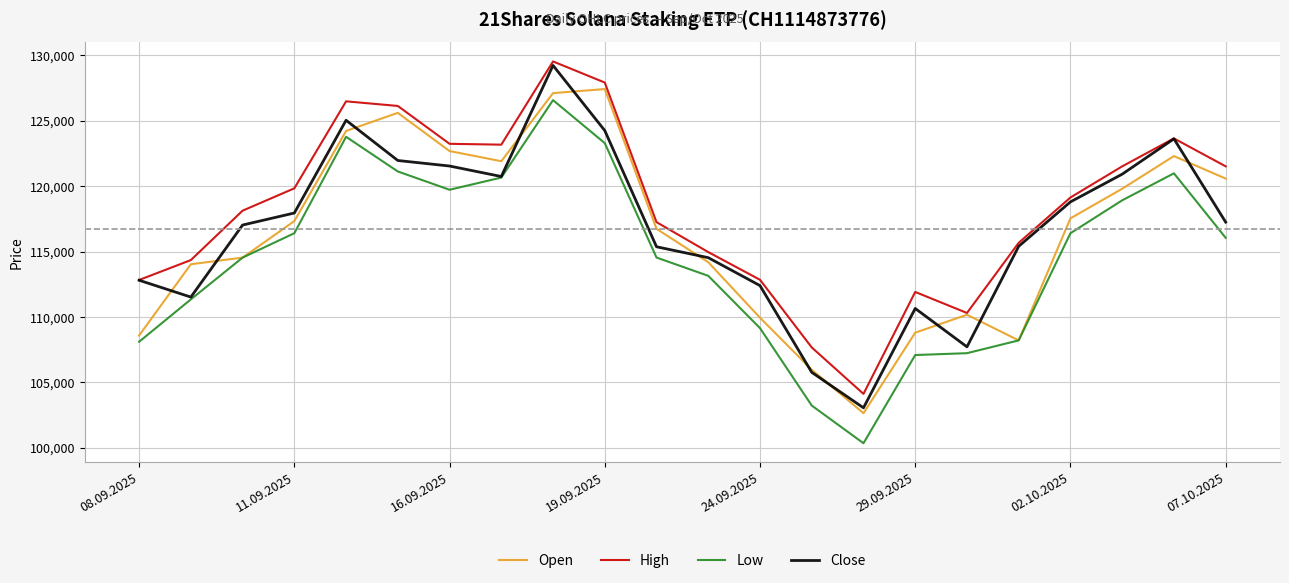

What is the smallest value displayed?

100349